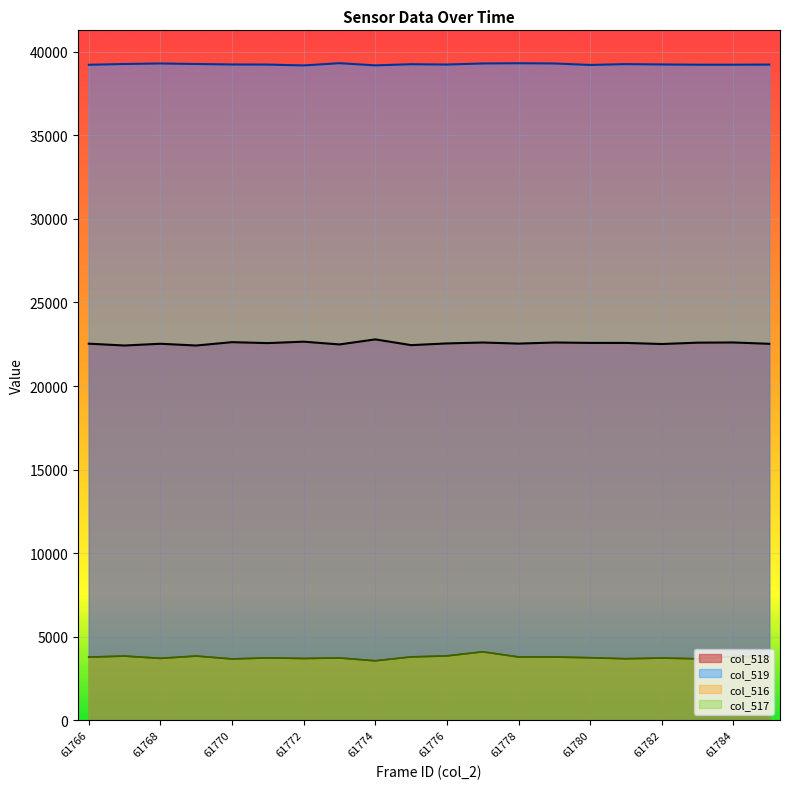

True or false: col_518 and col_519 intersect in this chart.

False